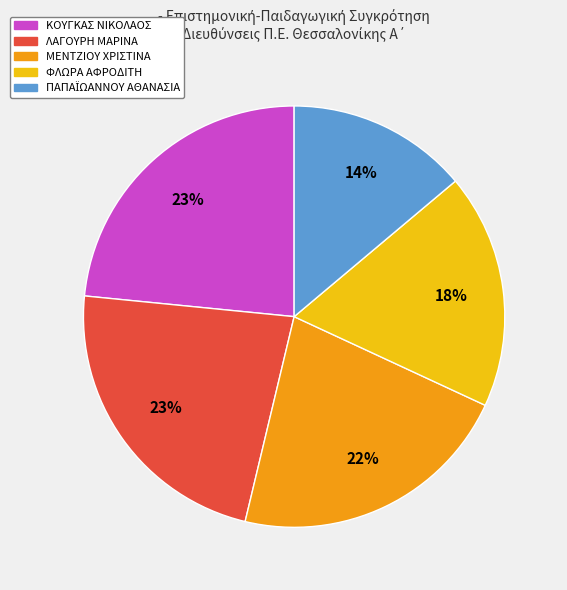

To the nearest percent, what is the average slice percentage?

20%